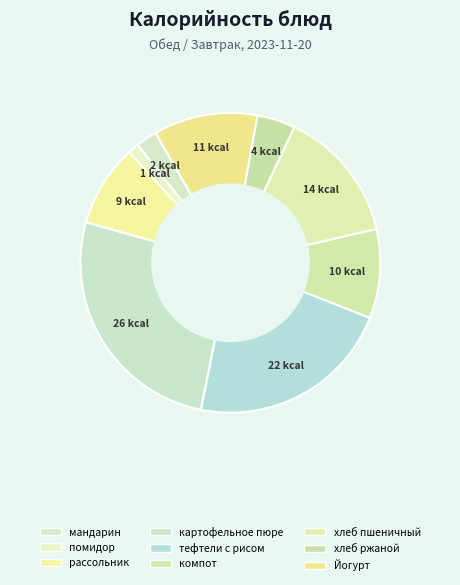

Count the number of slices in the pie.

9